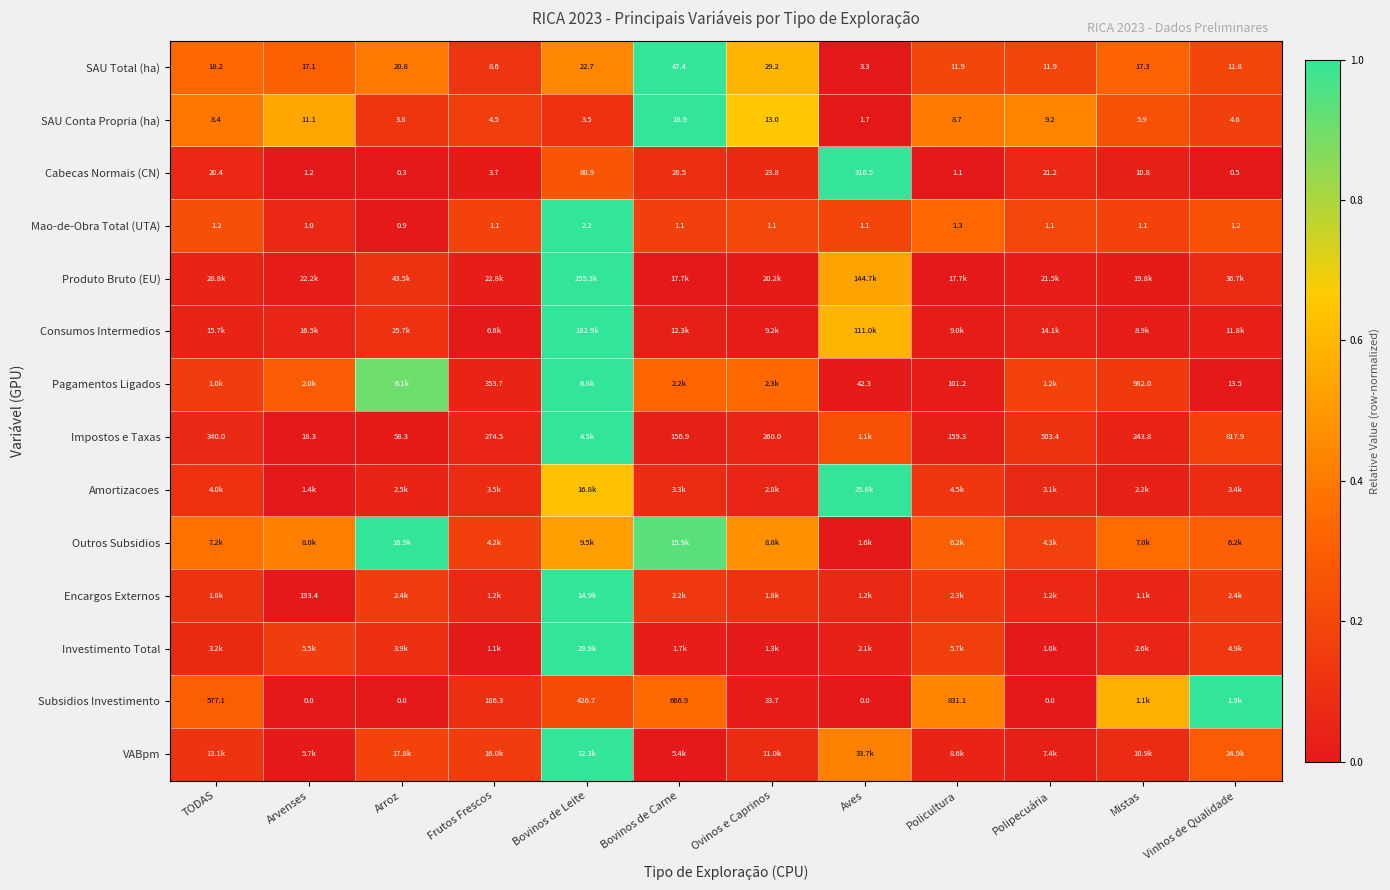

Where does the SAU Conta Propria (ha) series first go above 8?

TODAS